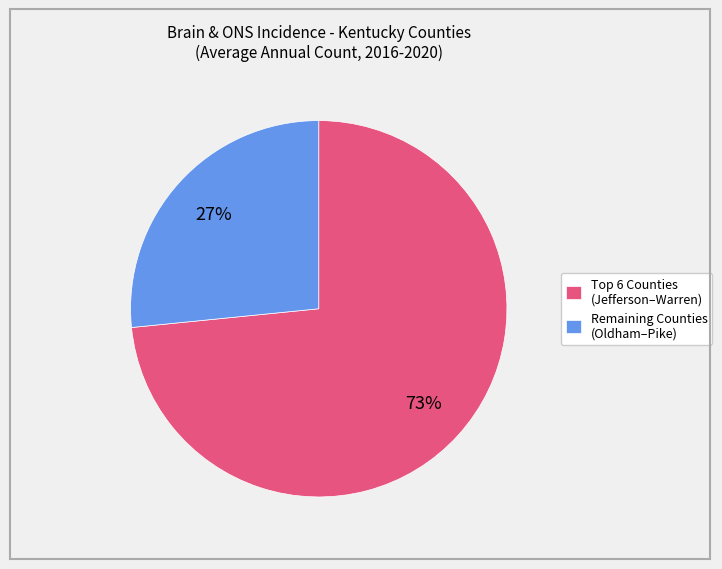

True or false: Remaining Counties (Oldham–Pike) accounts for 27% of the total.

True